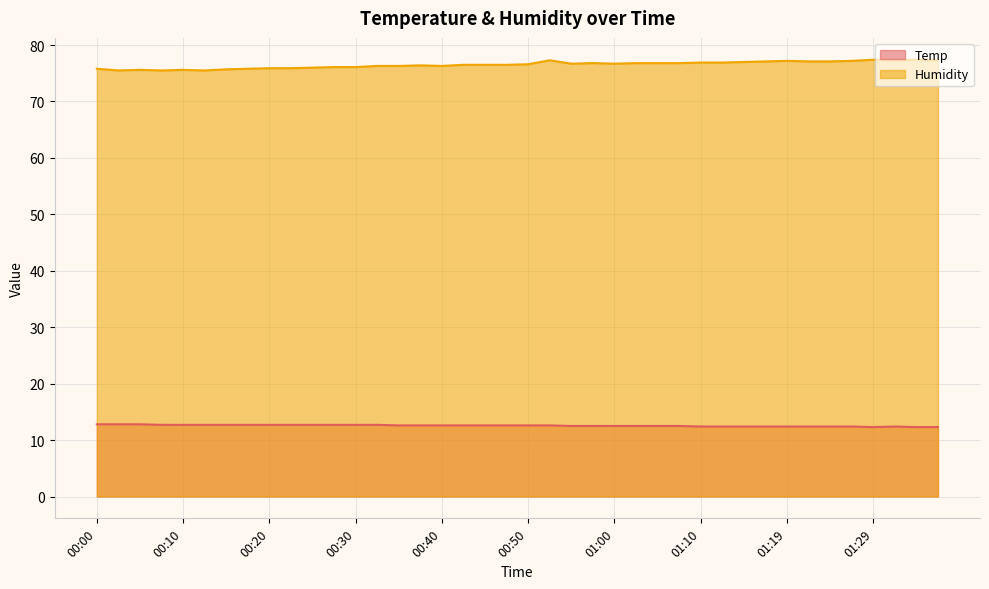

True or false: Humidity and Temp intersect in this chart.

False